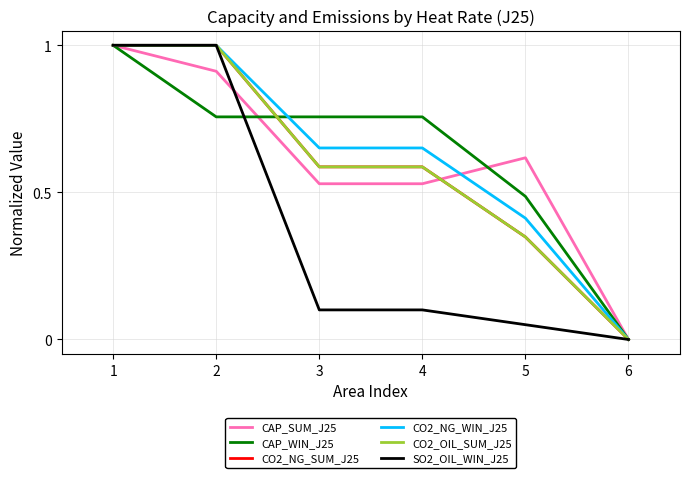

What is the sum of the CO2_OIL_SUM_J25 values at 2 and 5?

1.3